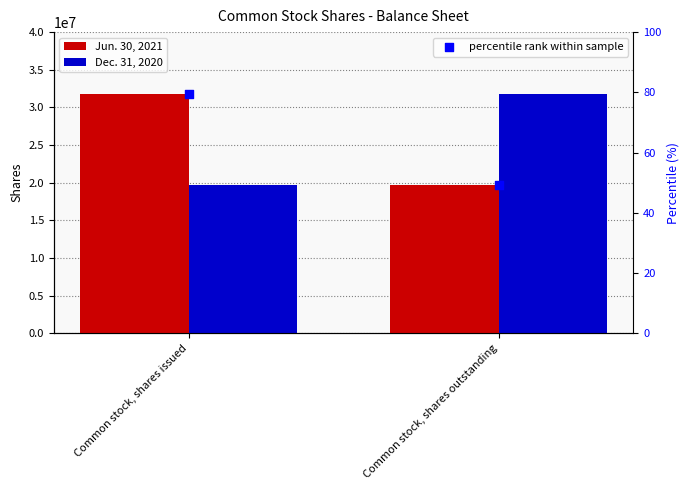

Which series contains the lowest Y value?

percentile rank within sample